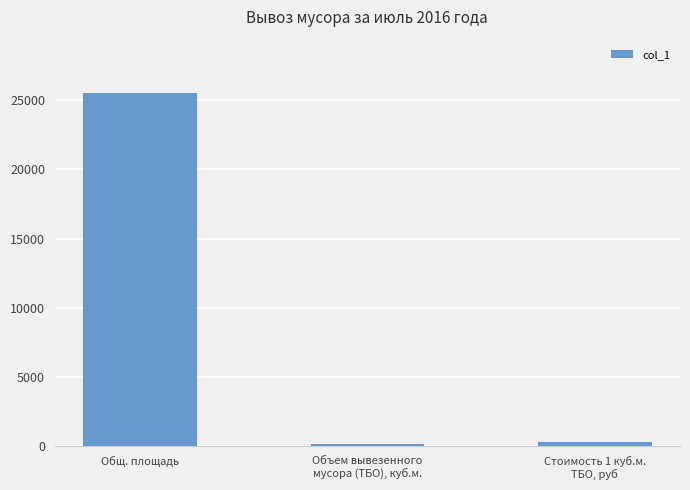

Reading left to right, extract all data points from this chart.

Общ. площадь=25541.2	Объем вывезенного
мусора (ТБО), куб.м.=132.0	Стоимость 1 куб.м.
ТБО, руб=270.0